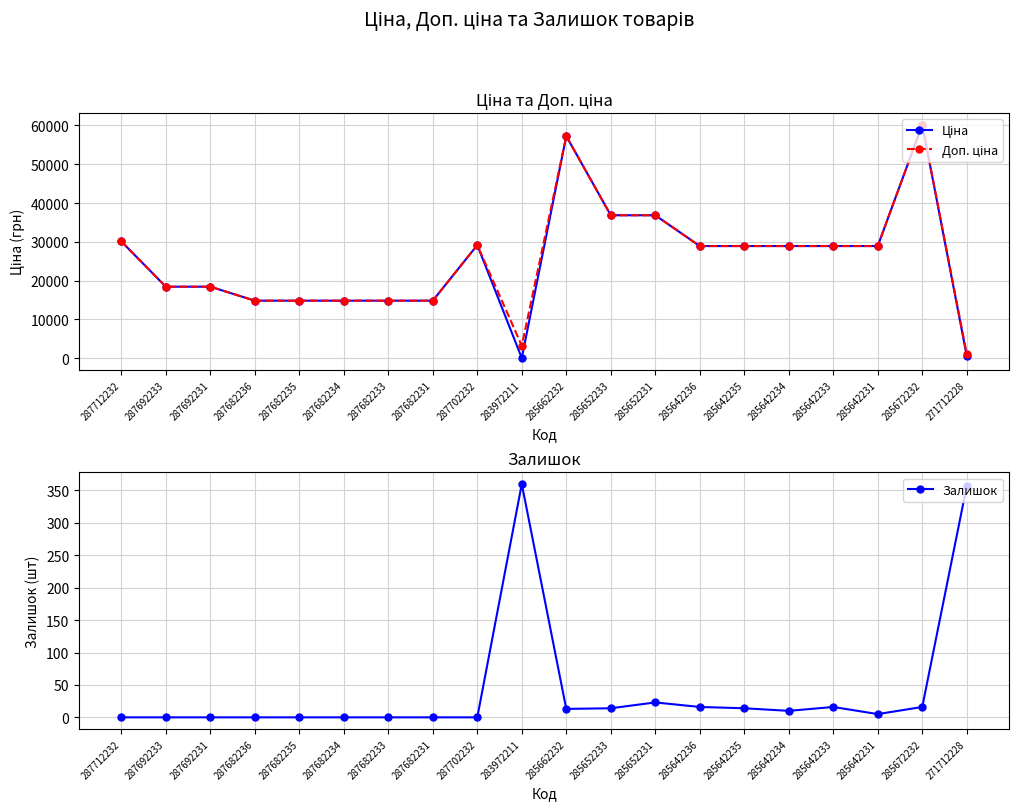

True or false: Доп. ціна has a value of 43309.1 at 285642234.

False